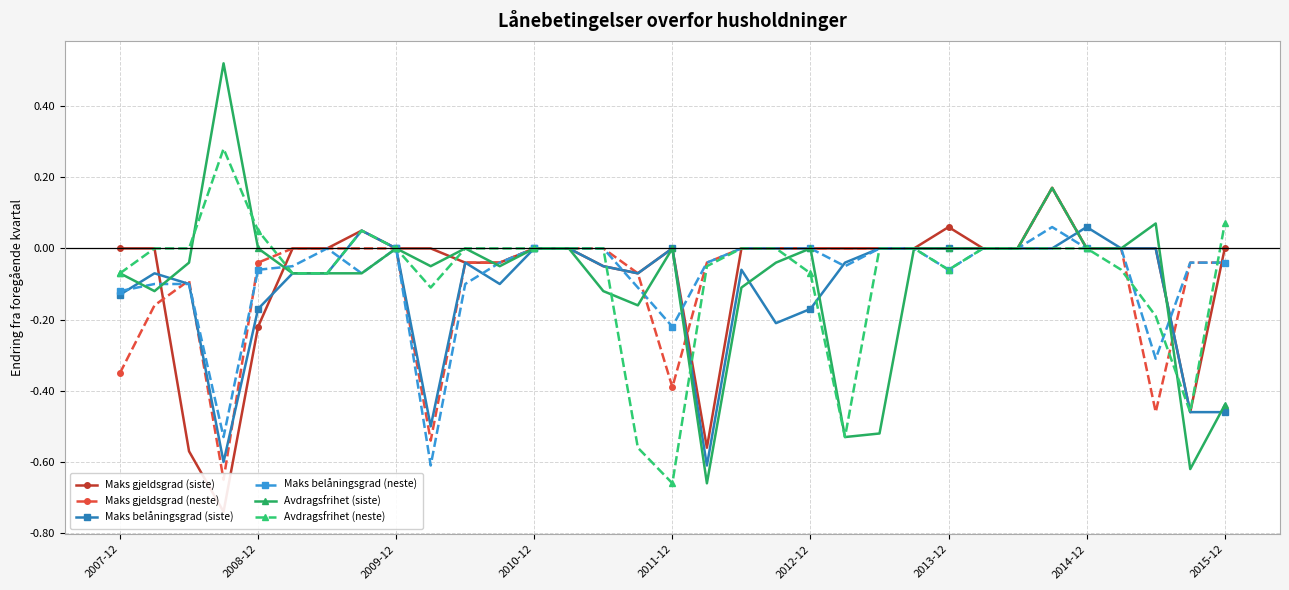

Which category has the lowest value in the Avdragsfrihet (neste) series?

2011-12